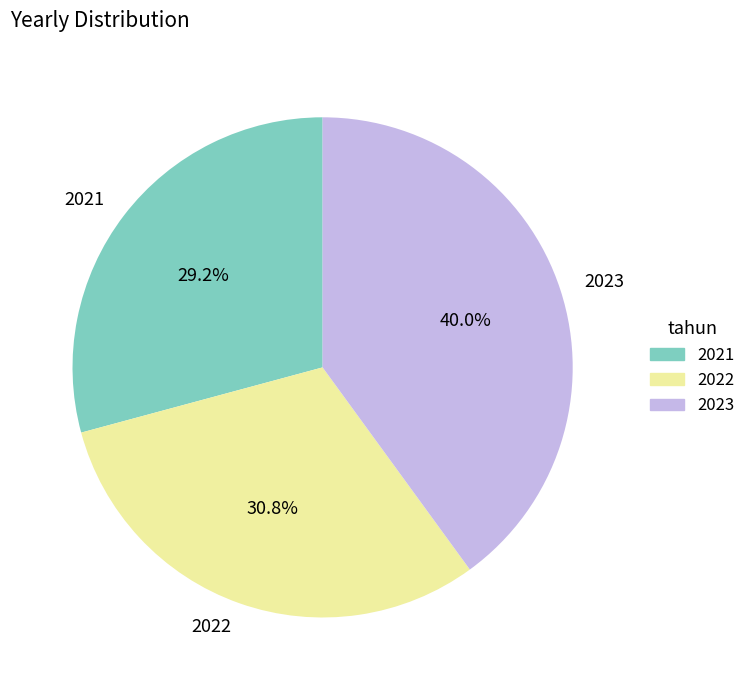

What is the smallest slice in the pie chart?

2021